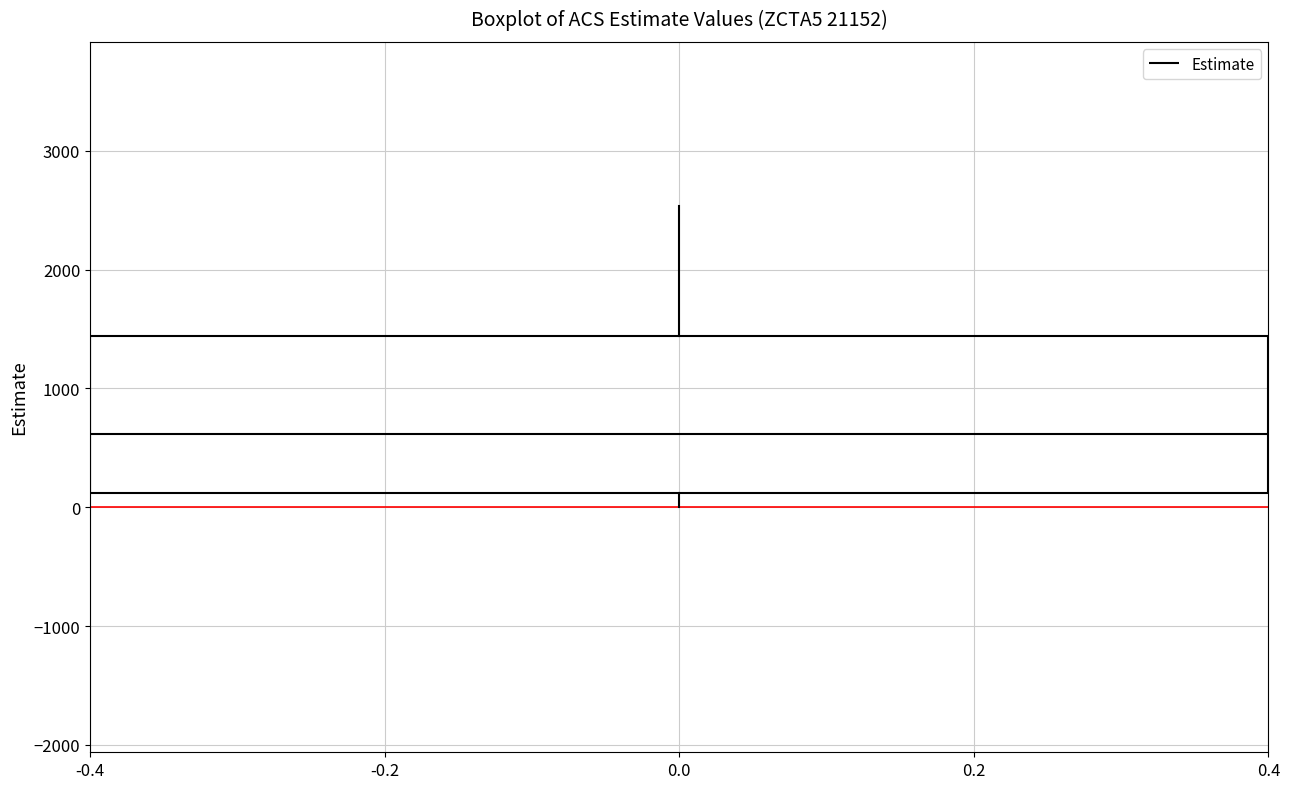

Transcribe this box plot: give where the median line is, the range the box spans, and where the two whiskers end, as read against the y-axis. The values are not printed on the chart, so give them approximately, as read against the axis.

median 600, box 100 to 1400, whiskers 0 to 2500